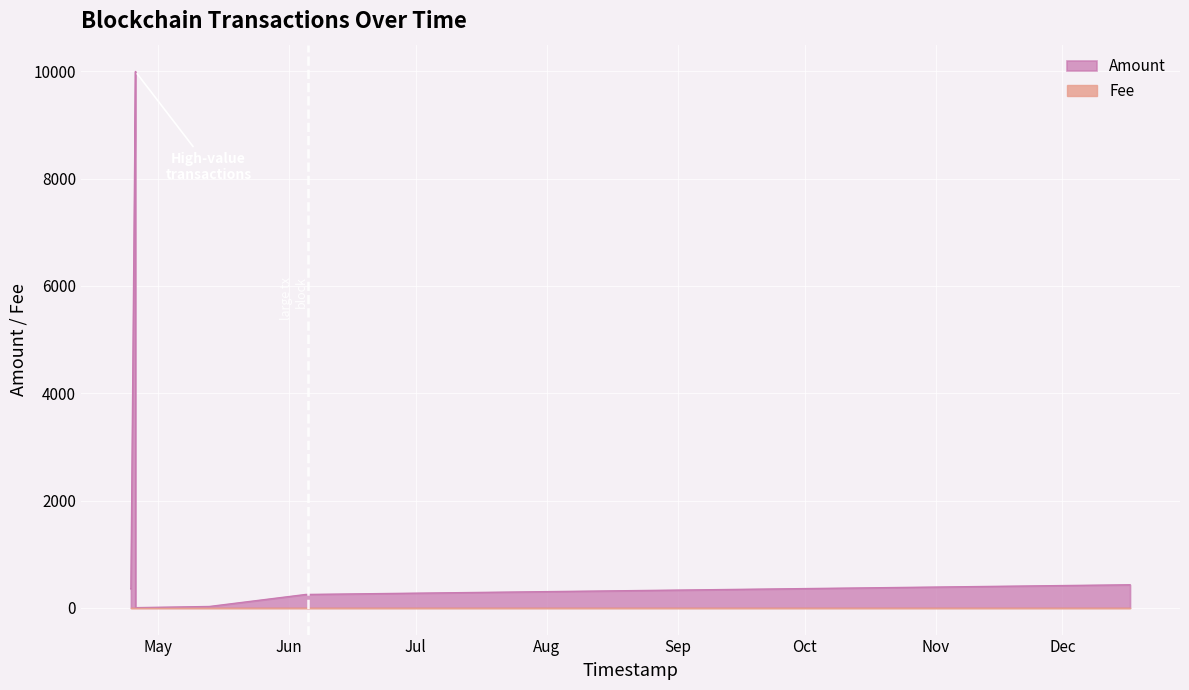

Rank the series at 2017-06-05 02:48:07 from highest to lowest value.

Amount, Fee